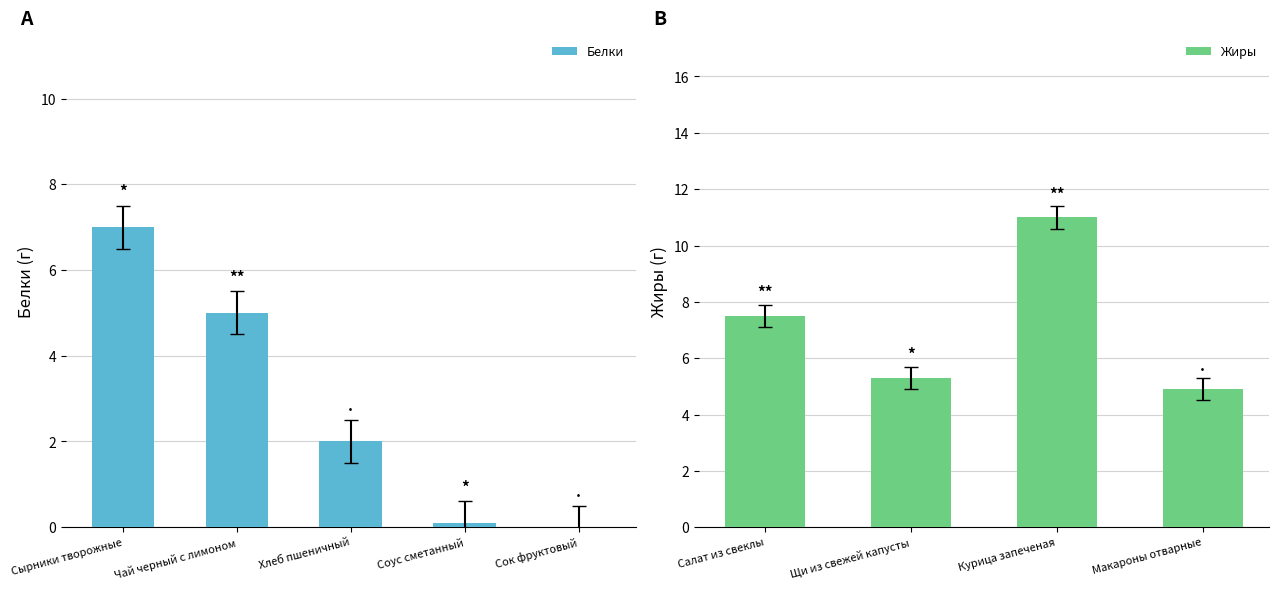

What is the greatest value displayed?

11.0